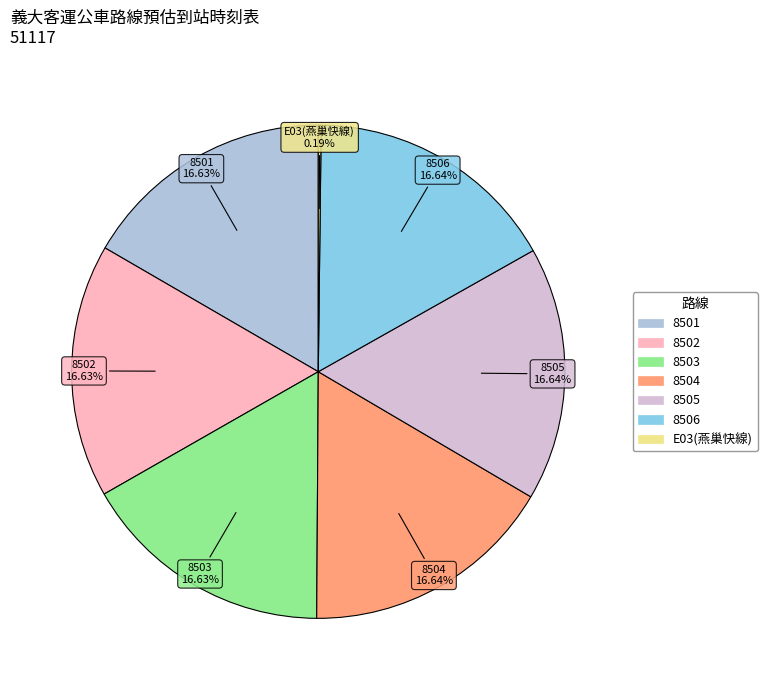

Approximately how many times larger is the value at 8506 compared to 8503?

1.0